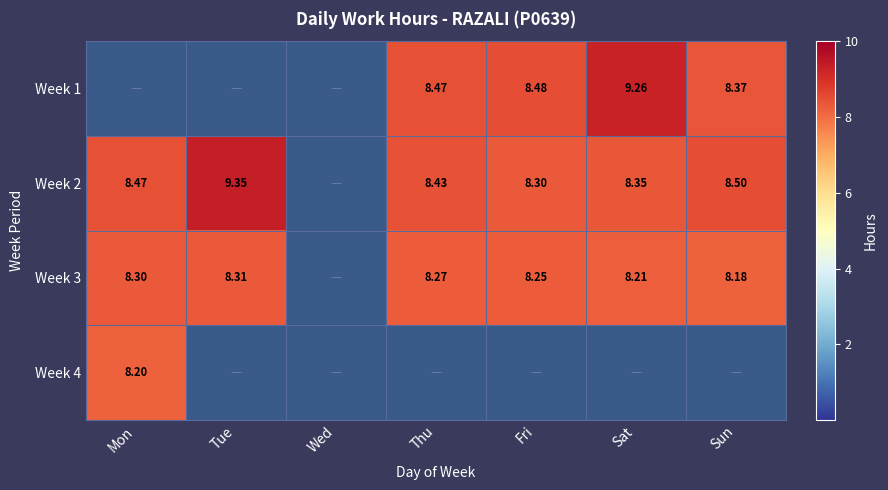

How many distinct data groups are displayed?

4